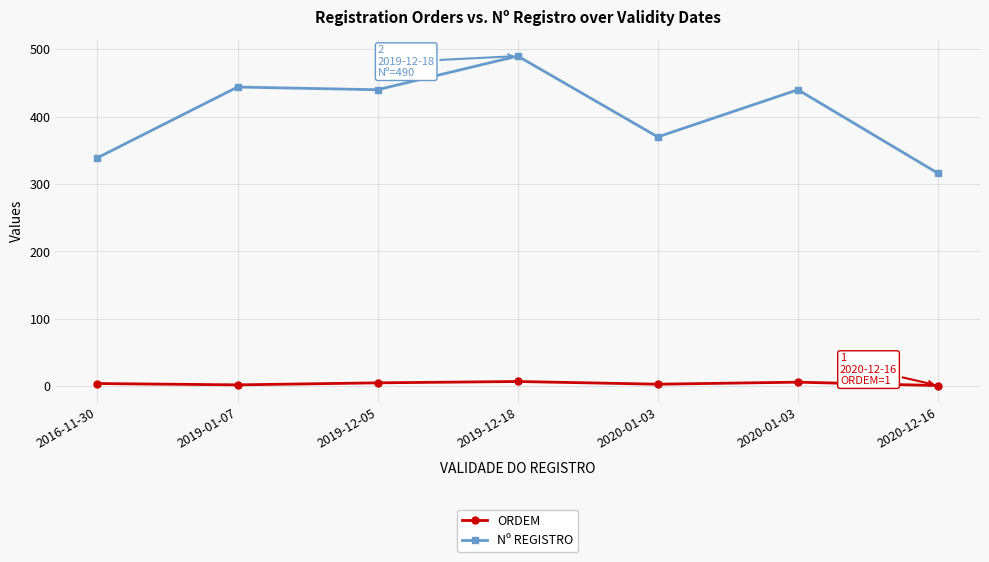

What are all the series names shown in the legend?

ORDEM, Nº REGISTRO